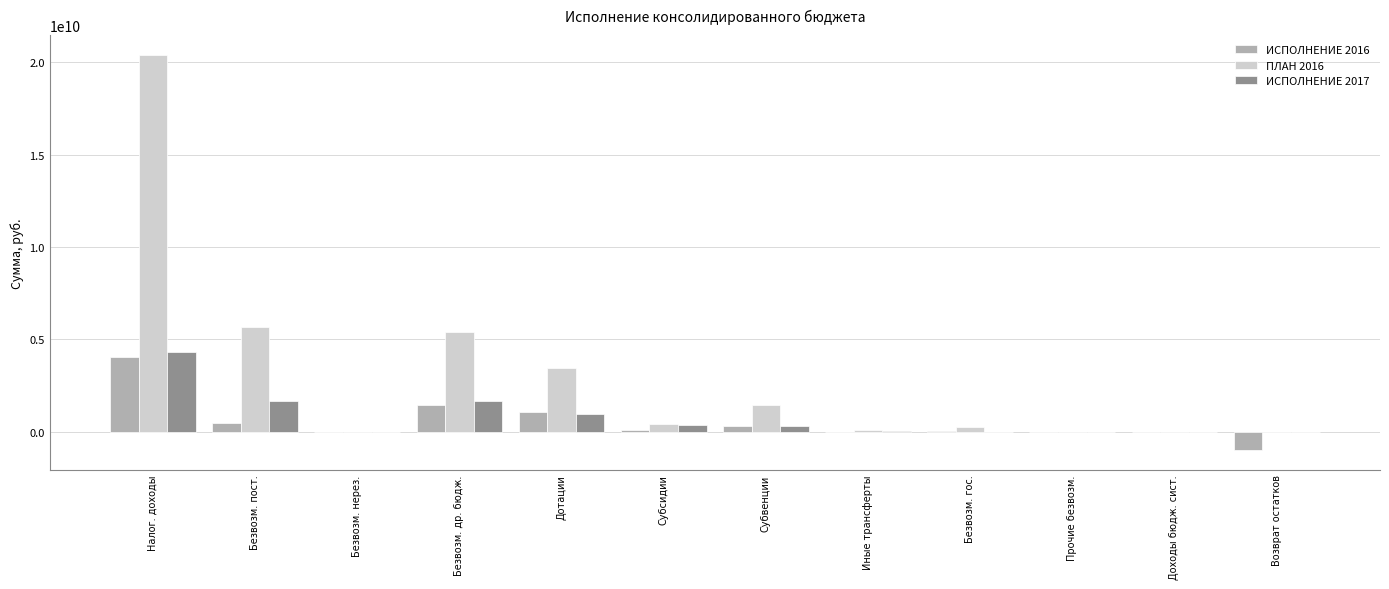

True or false: ИСПОЛНЕНИЕ 2016 has a value of -982703404.1 at Возврат остатков.

True